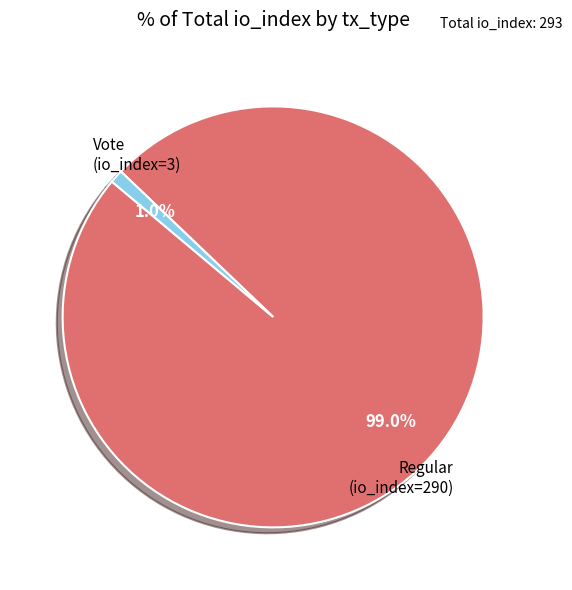

Is there any slice that represents more than half of the pie?

Yes